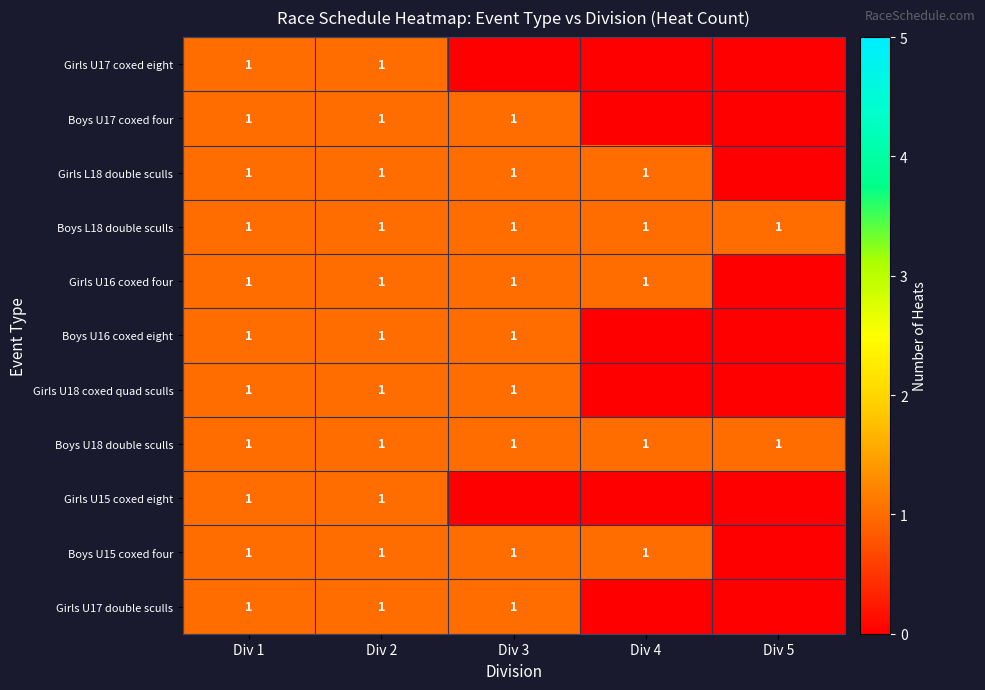

True or false: Girls U15 coxed eight has a value of 1 at Div 1.

True